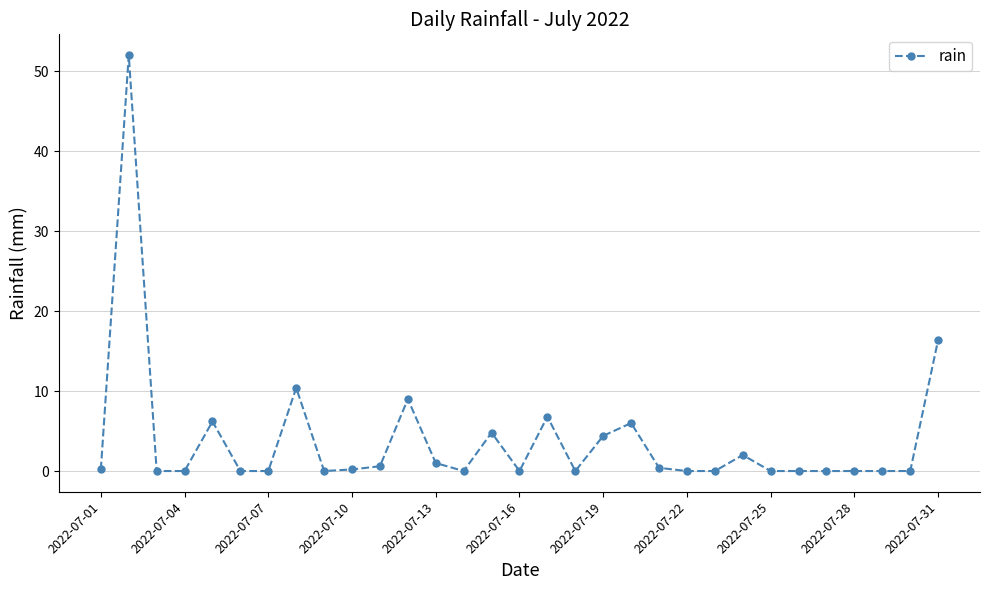

What is the greatest value displayed?

52.0